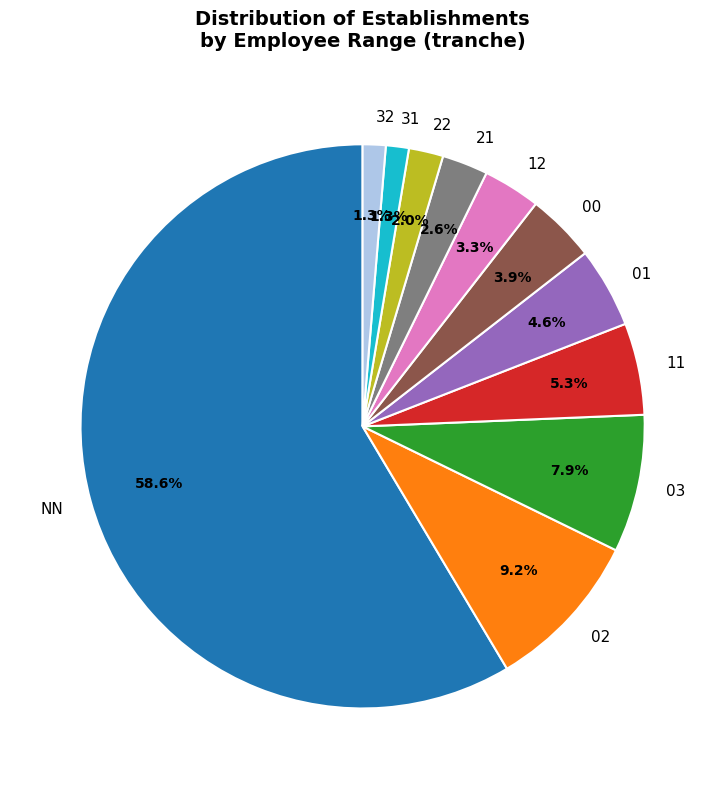

What percentage is the 32 slice, to the nearest percent?

1%